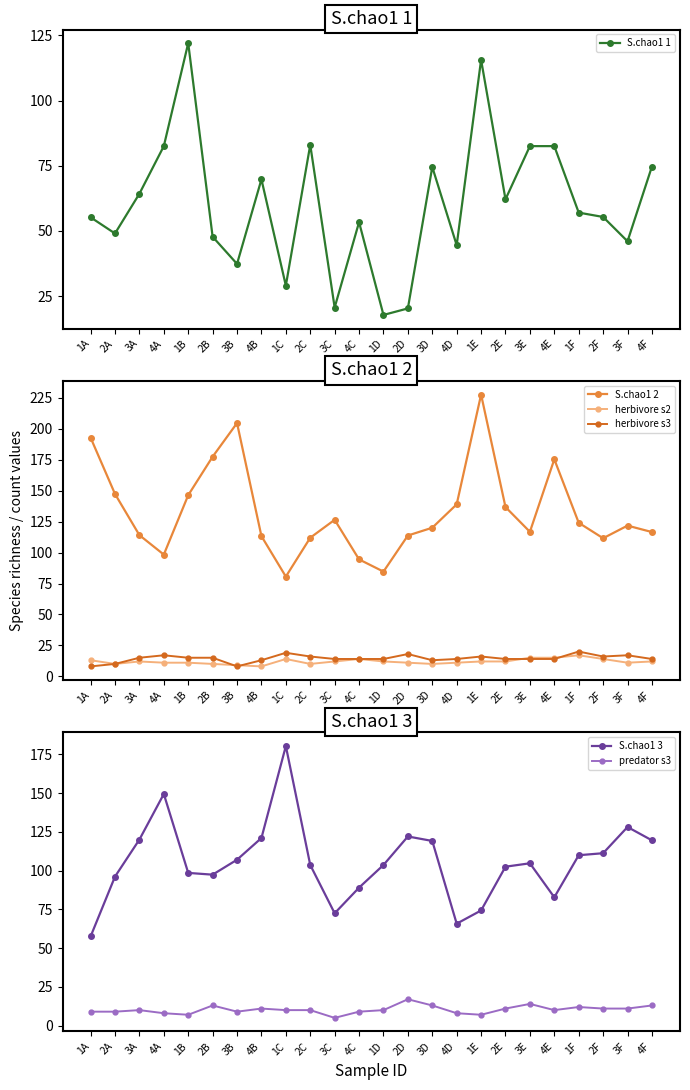

What value does the herbivore s3 series have at 3C?

14.0